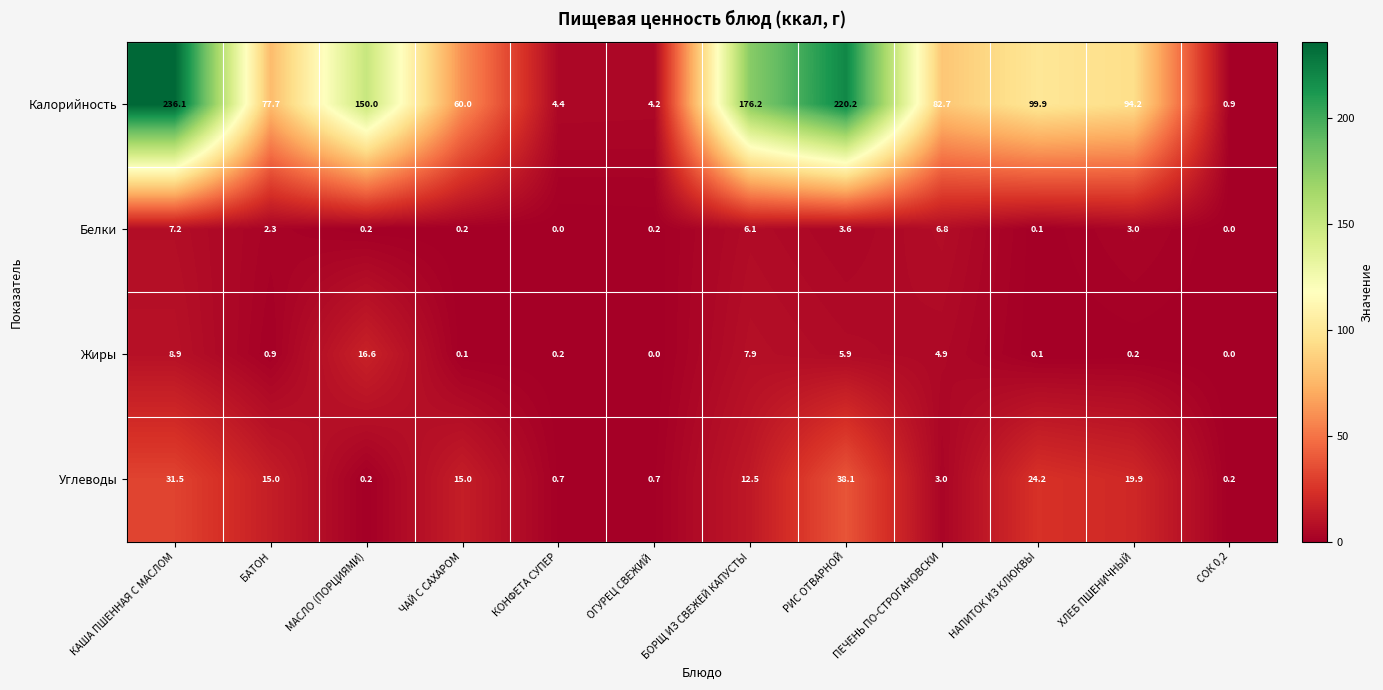

What is the difference between the Жиры values at МАСЛО (ПОРЦИЯМИ) and БАТОН?

15.7